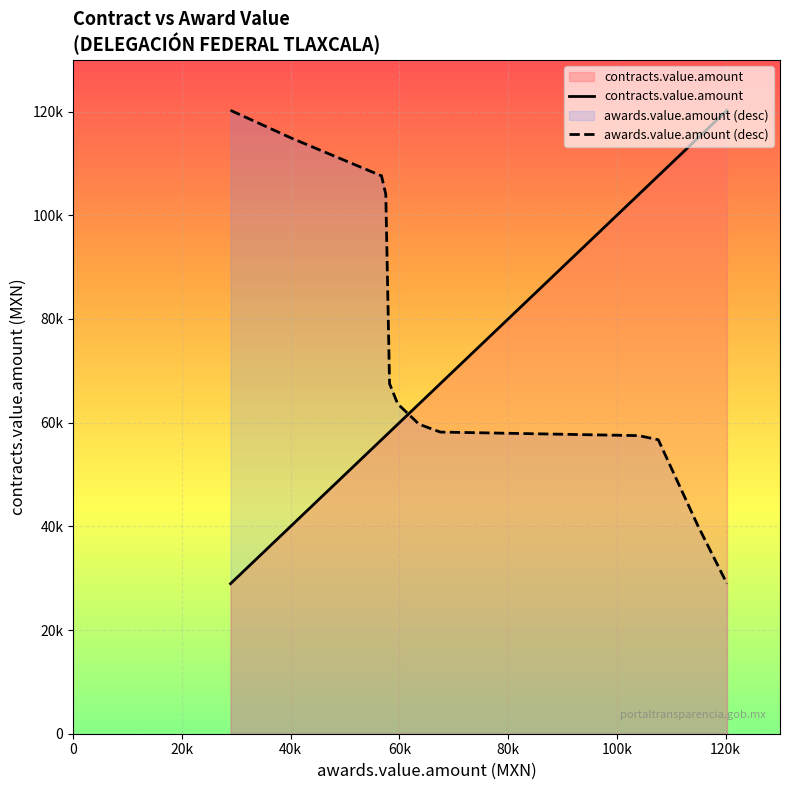

What is the maximum value shown in the chart?

120245.6